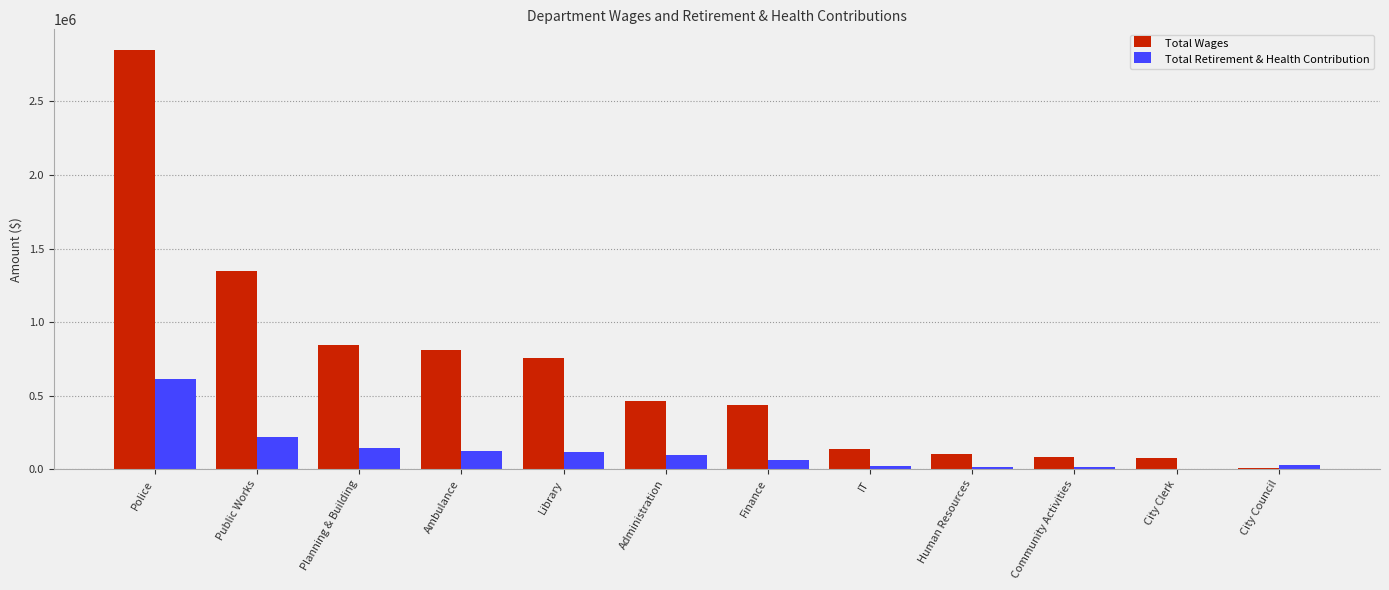

What is the greatest value displayed?

2848140